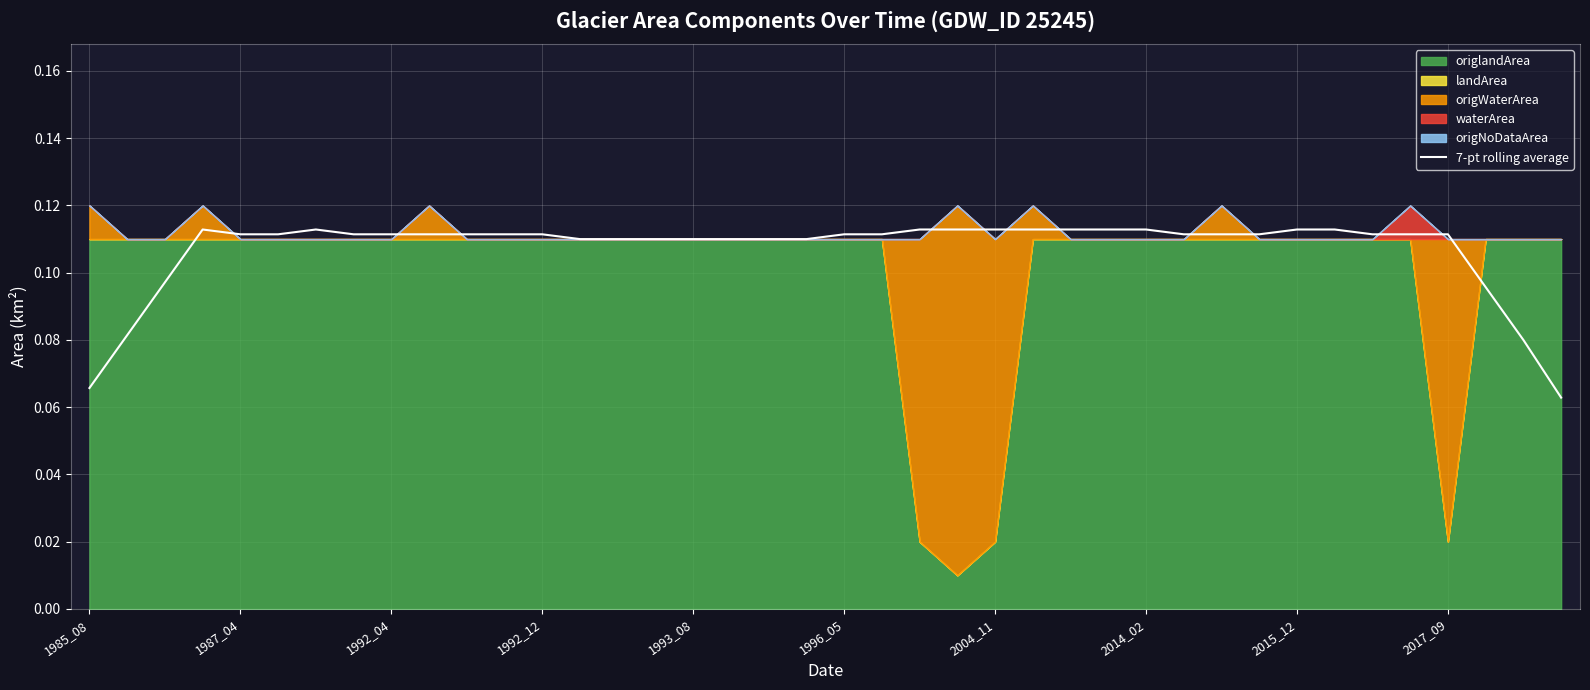

How many data points does each series have?

40